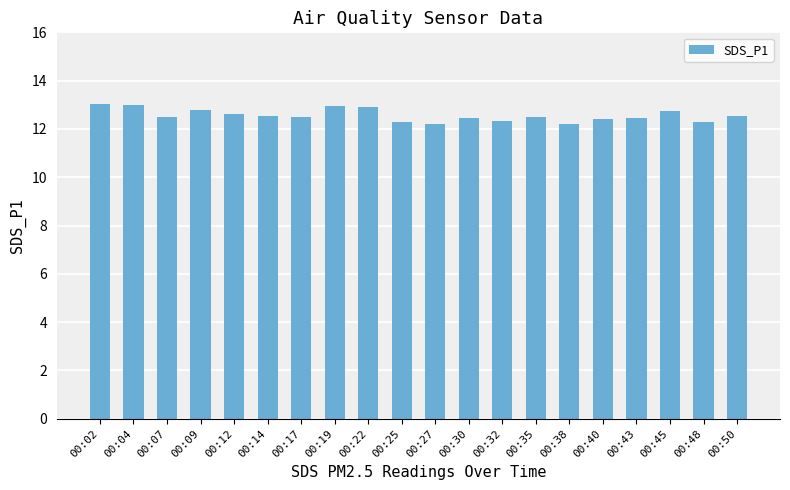

Reading left to right, list all the values displayed in this chart.

00:02=13.0	00:04=13.0	00:07=12.5	00:09=12.8	00:12=12.6	00:14=12.5	00:17=12.5	00:19=12.9	00:22=12.9	00:25=12.3	00:27=12.2	00:30=12.5	00:32=12.3	00:35=12.5	00:38=12.2	00:40=12.4	00:43=12.5	00:45=12.7	00:48=12.3	00:50=12.5